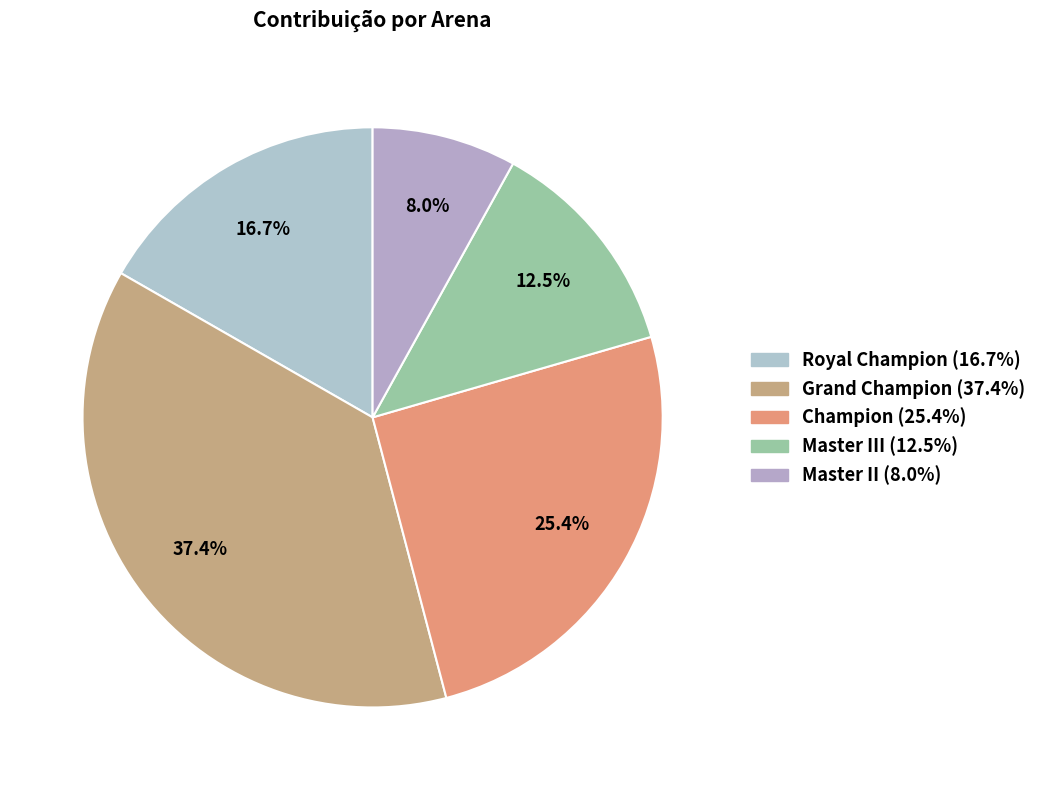

How many segments does this pie chart have?

5